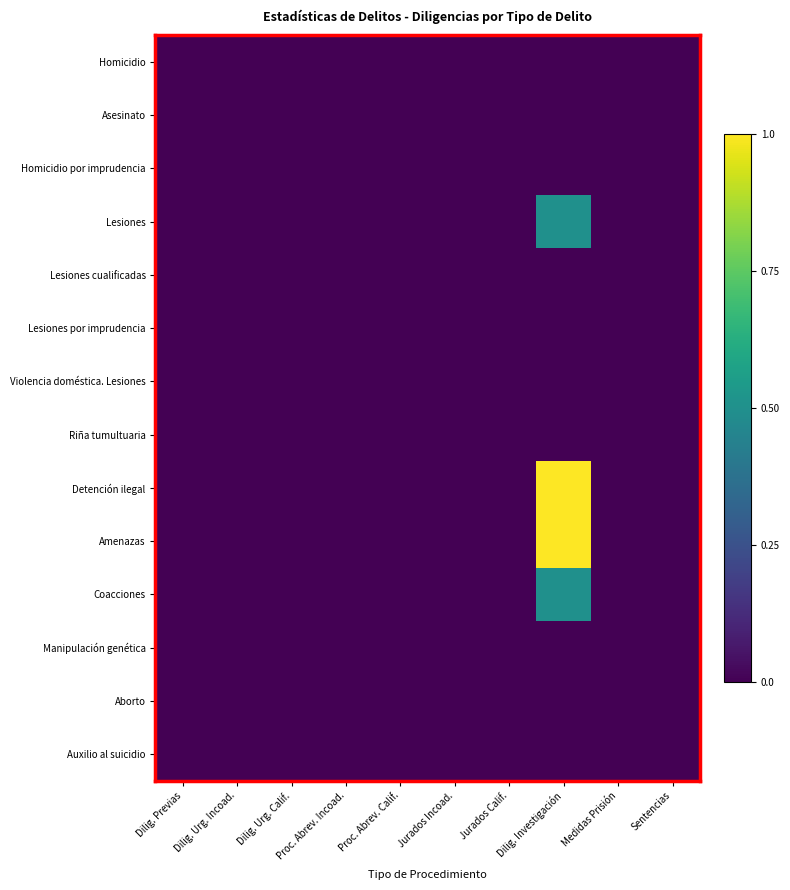

Count the number of data series in this chart.

14